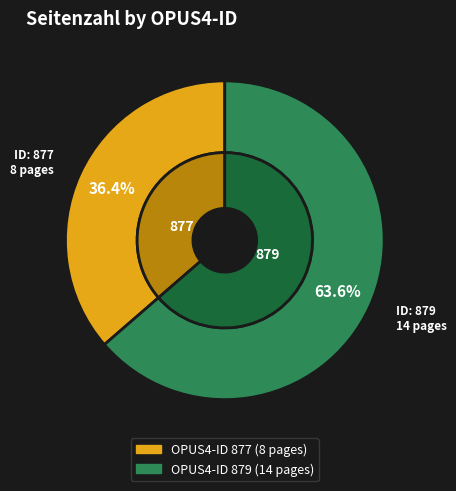

Combined, do 877 and 879 account for over 50%?

Yes